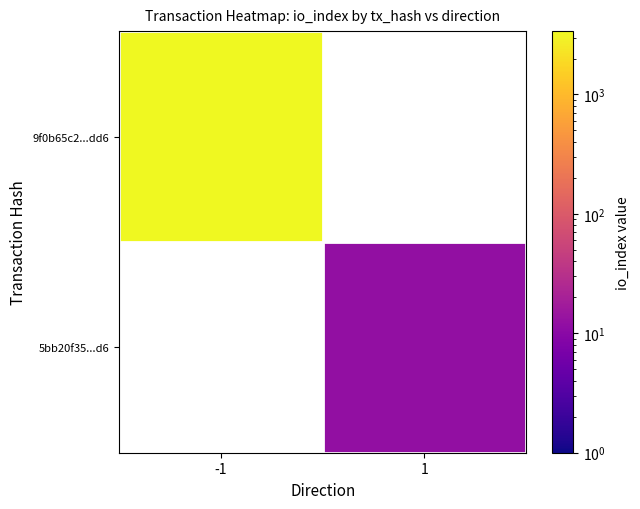

At which category does the chart reach its peak across all series?

-1